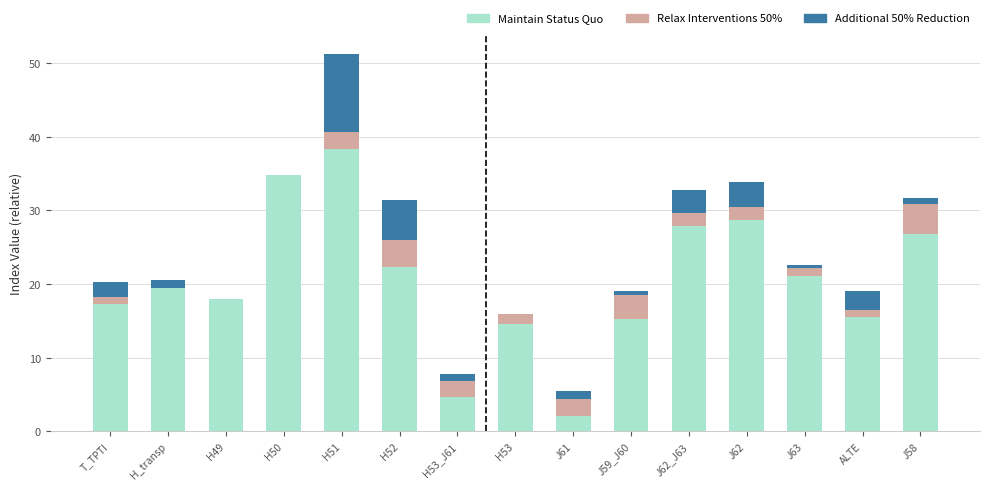

What is the total value across all series at H_transp?

20.6